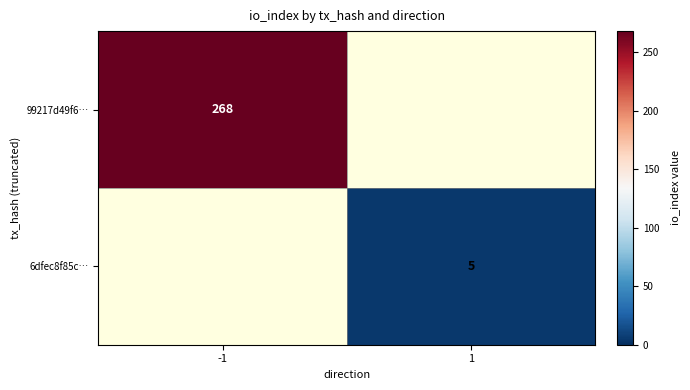

Is it true that 6dfec8f85c… equals 8 at 1?

False